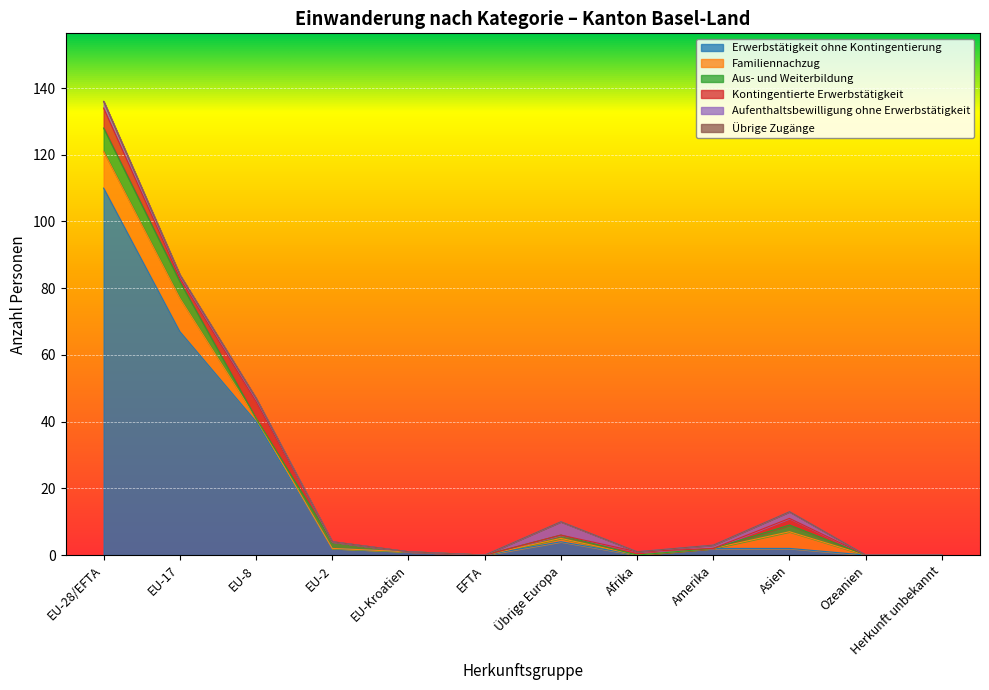

How many intersections are there between Aufenthaltsbewilligung ohne Erwerbstätigkeit and Aus- und Weiterbildung?

2